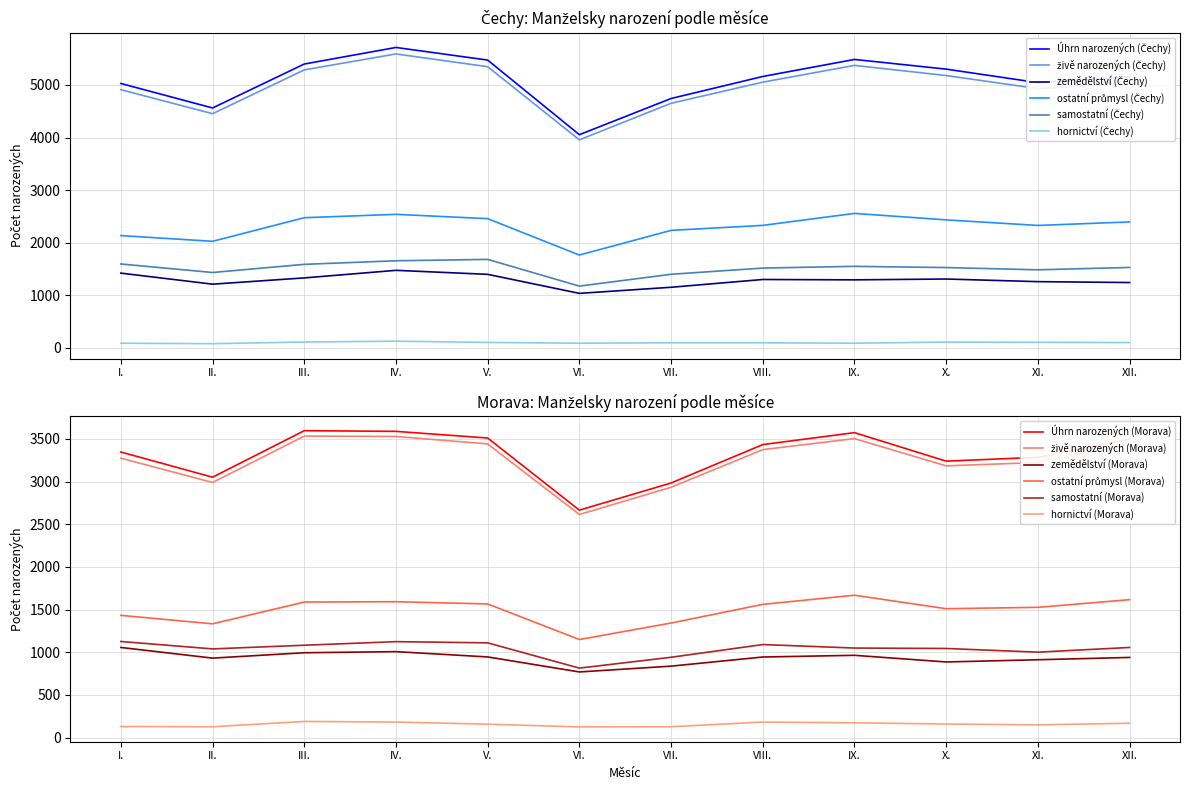

What is the label of the 6th point from the left?

VI.